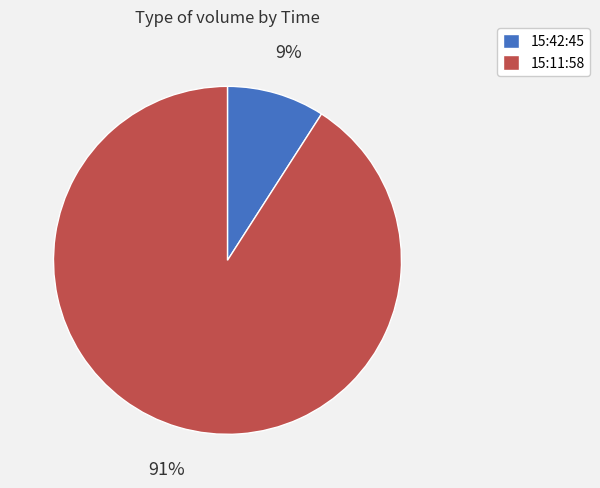

How many slices are in this pie chart?

2